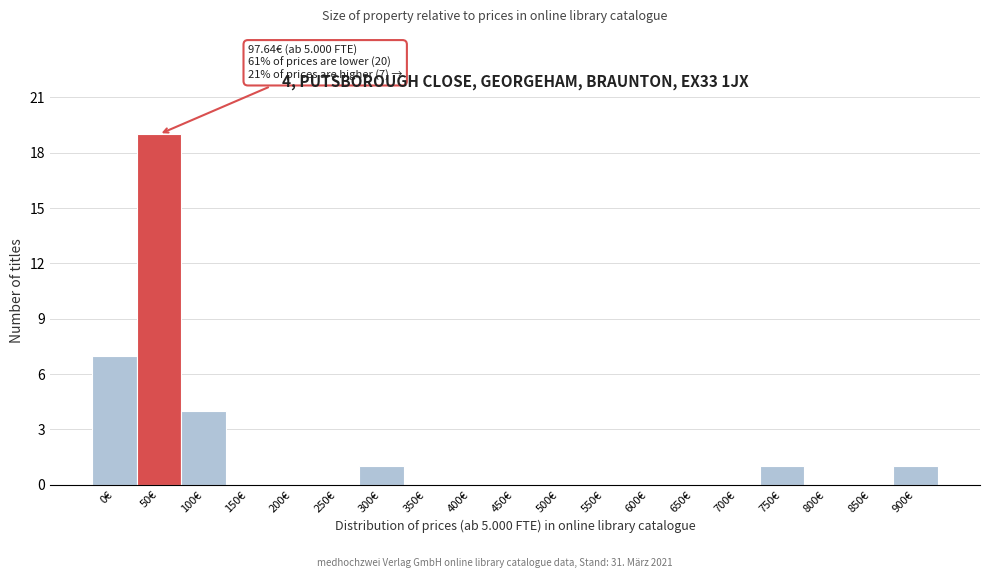

Reading right to left, transcribe all the data shown in this chart.

900€=1	850€=0	800€=0	750€=1	700€=0	650€=0	600€=0	550€=0	500€=0	450€=0	400€=0	350€=0	300€=1	250€=0	200€=0	150€=0	100€=4	50€=19	0€=7